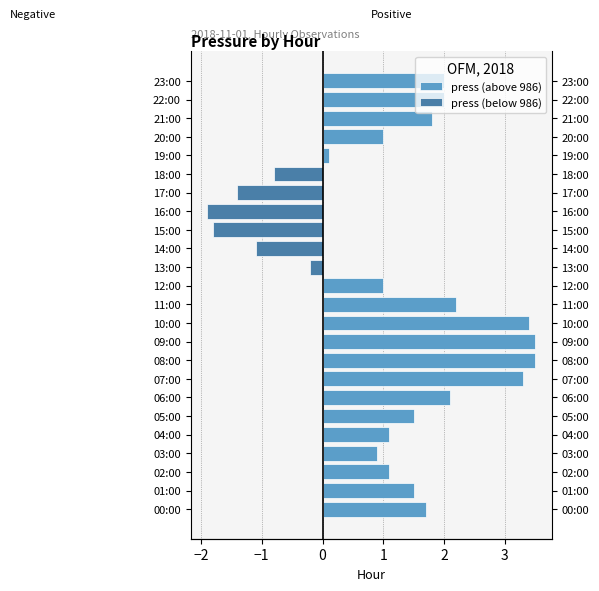

The press (above 986) series shows 3.5 at 09:00. True or false?

True